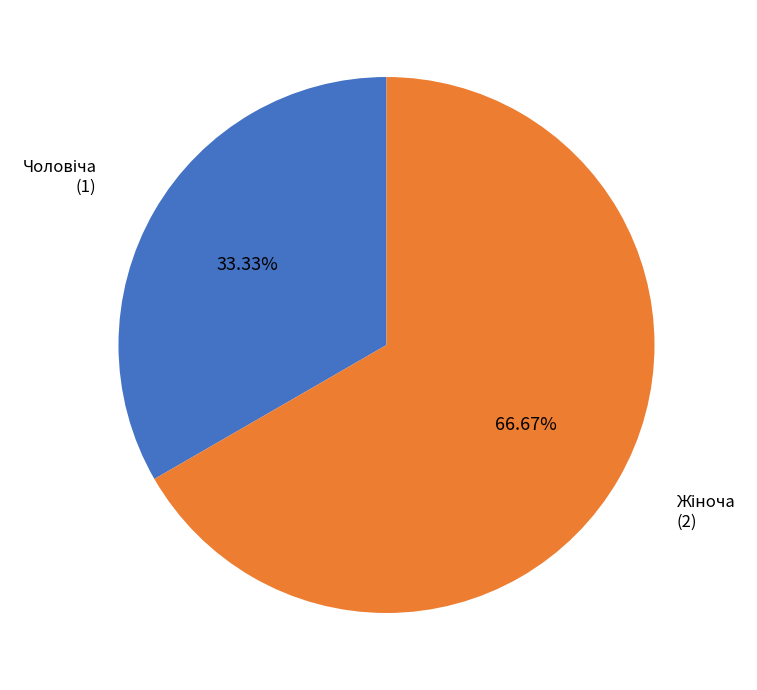

Is there any slice that represents more than half of the pie?

Yes